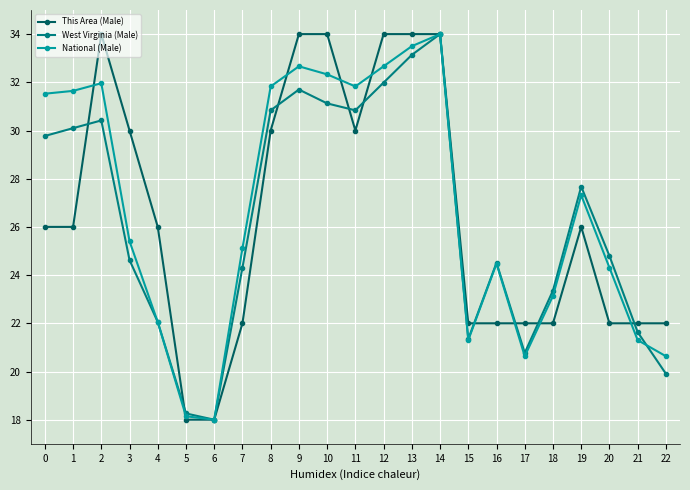

What is the average value of the This Area (Male) series?

26.5